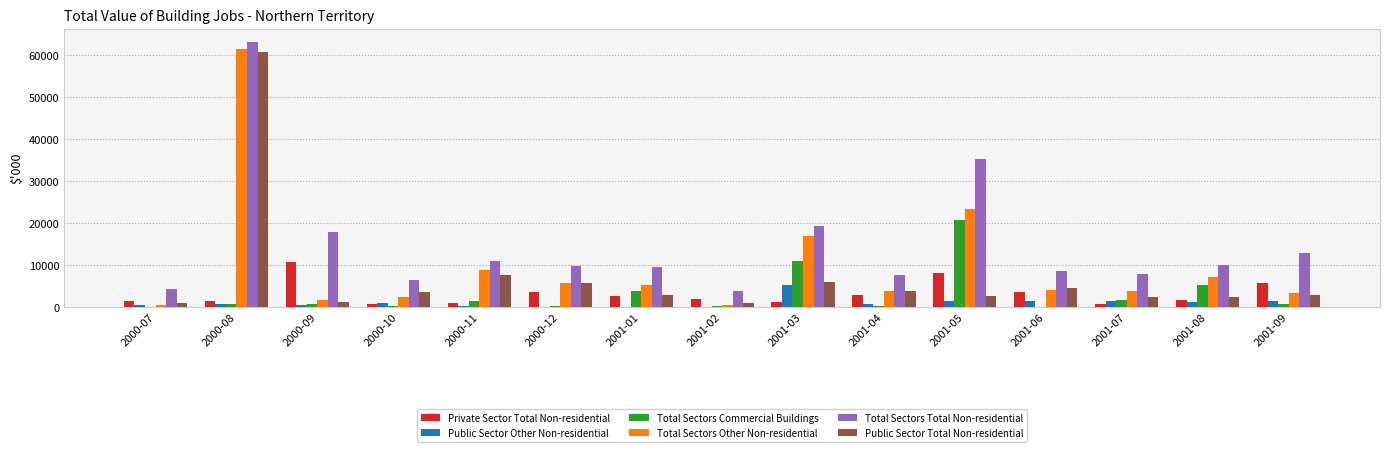

At which label is Public Sector Total Non-residential closest to 30831?

2000-11